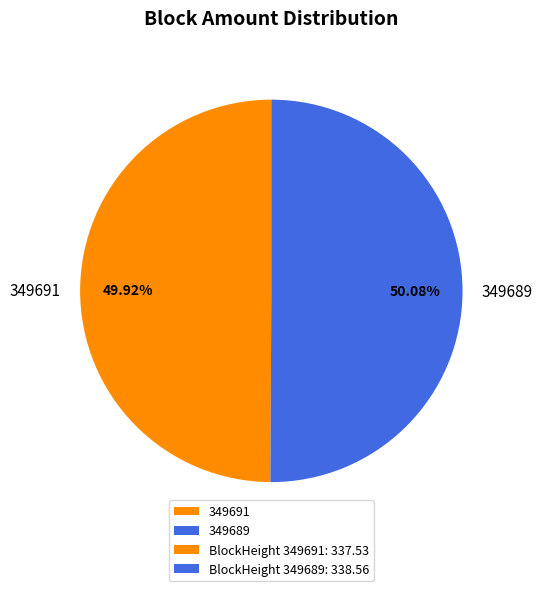

What is the ratio of the value at 349691 to the value at 349689?

1.0